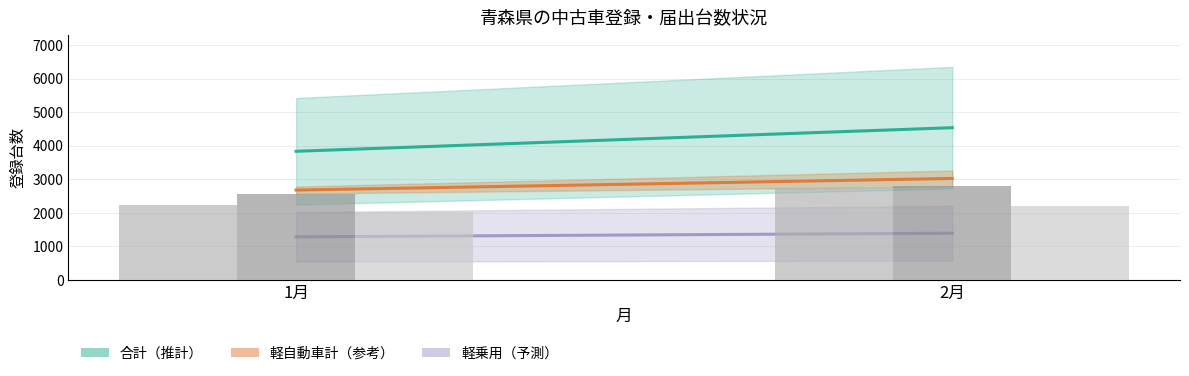

What is the greatest value displayed?

2790